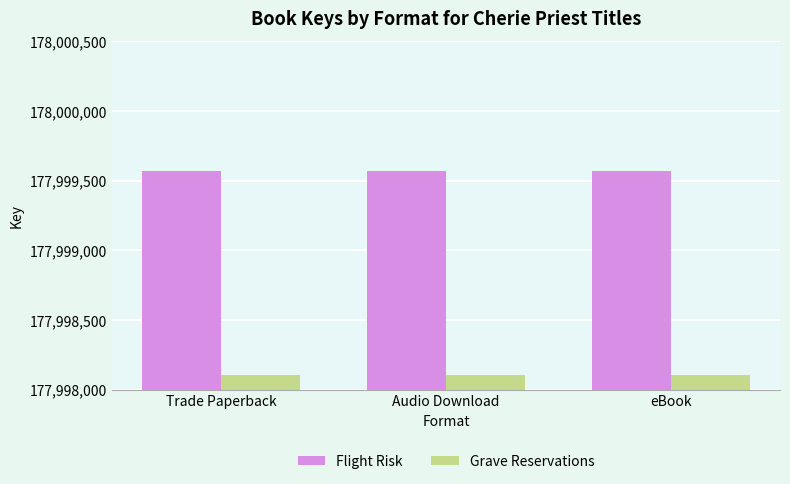

What is the label of the 1st bar from the right?

eBook